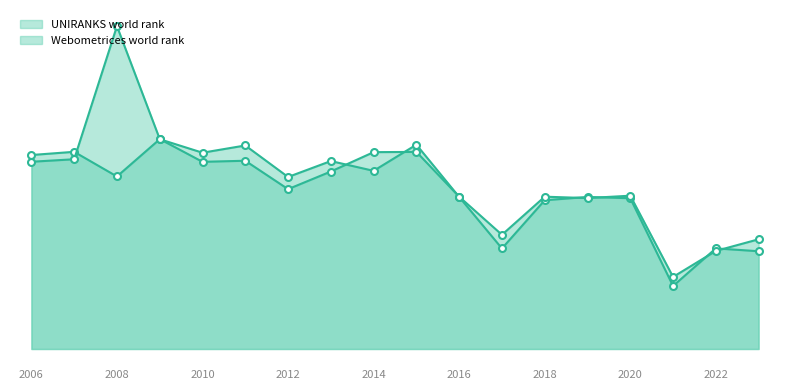

Reading left to right, transcribe all the data shown in this chart.

UNIRANKS world rank: 19022	19336	16917	20570	19248	19958	16868	18430	17470	20036	14908	9859	14586	14910	14783	6176	9866	9587
Webometrices world rank: 18361	18606	31659	20587	18354	18460	15674	17404	19303	19327	14934	11200	14935	14799	15033	7067	9616	10759